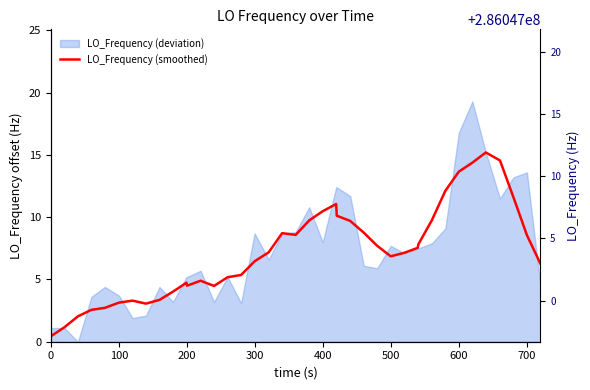

How many points are higher than both their immediate neighbors (excluding endpoints)?

6